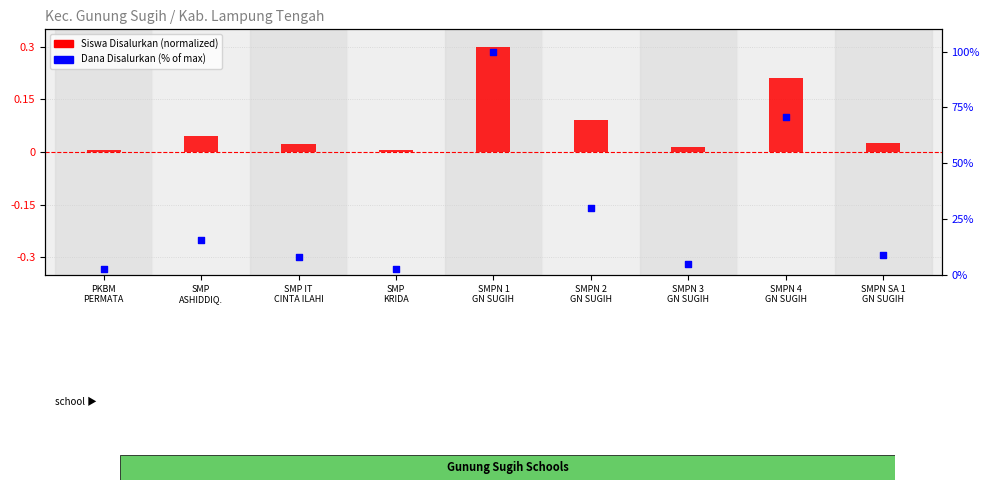

Is the value of Dana Disalurkan (% of max) at SMPN 4
GN SUGIH greater than the value of Siswa Disalurkan (normalized) at SMP
ASHIDDIQ.?

Yes